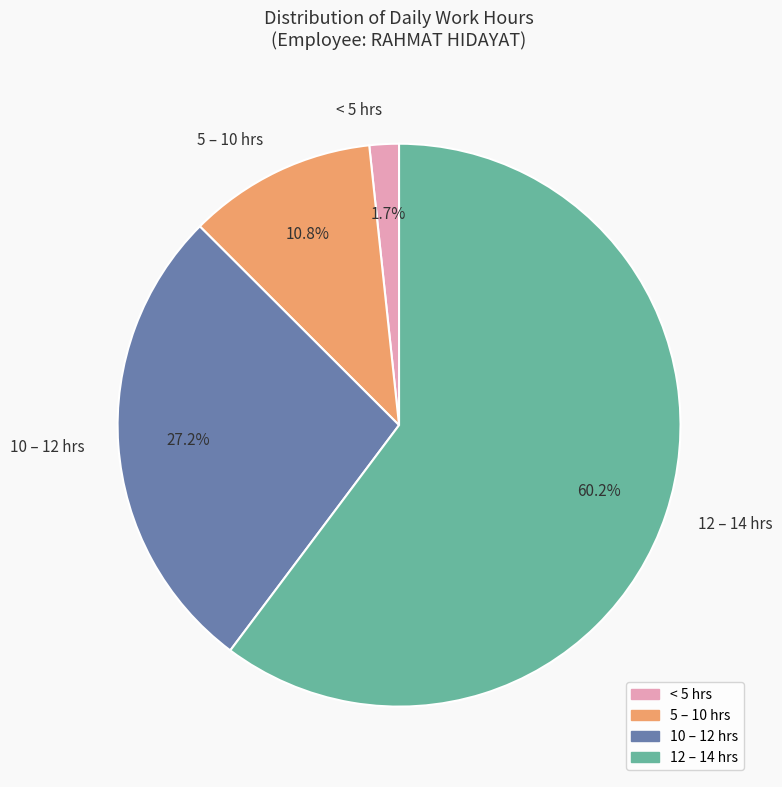

What portion of the pie excludes 5 – 10 hrs?

89.2%